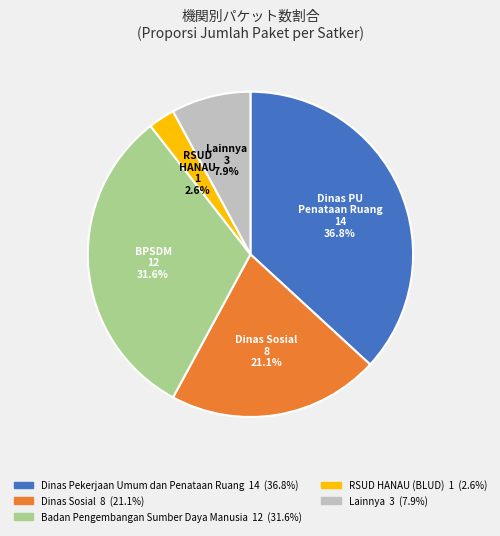

Is there a majority slice in this chart?

No